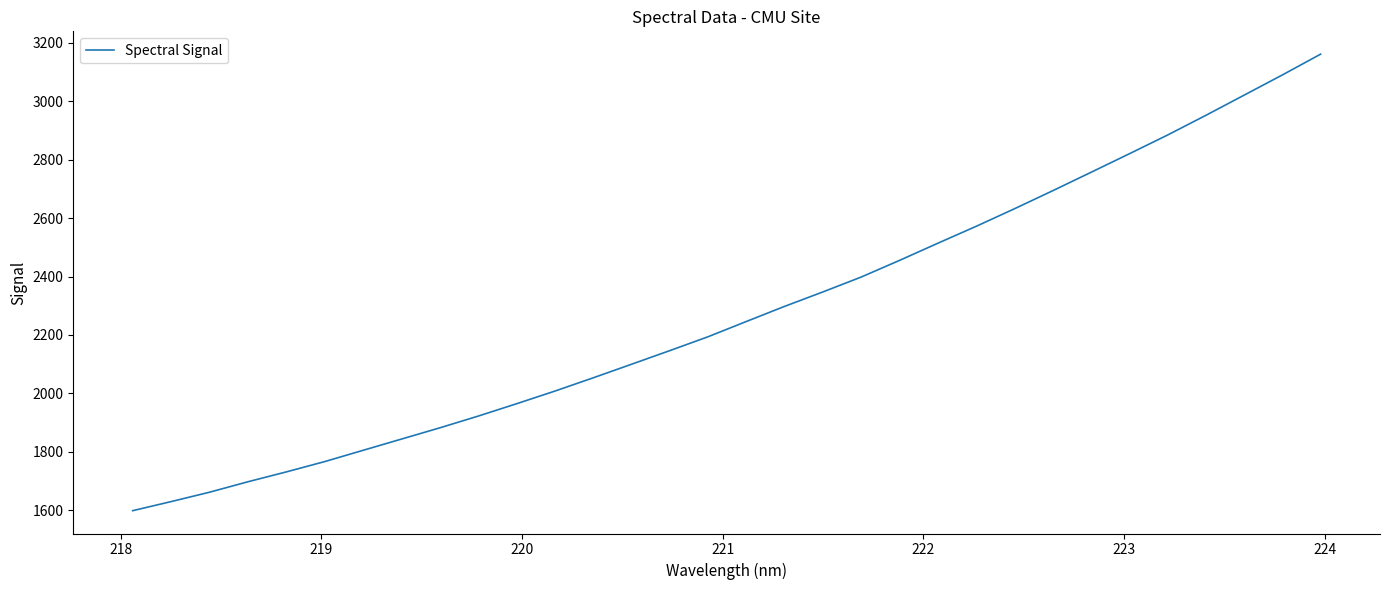

What is the difference between the maximum and minimum values?

1563.8